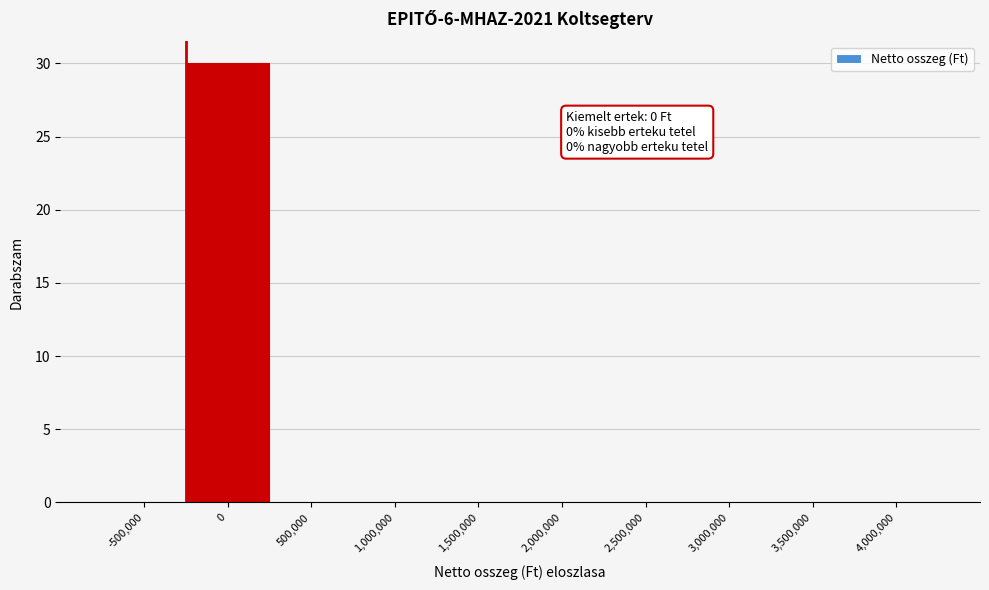

Reading left to right, transcribe all the data shown in this chart.

-500,000=0	0=30	500,000=0	1,000,000=0	1,500,000=0	2,000,000=0	2,500,000=0	3,000,000=0	3,500,000=0	4,000,000=0